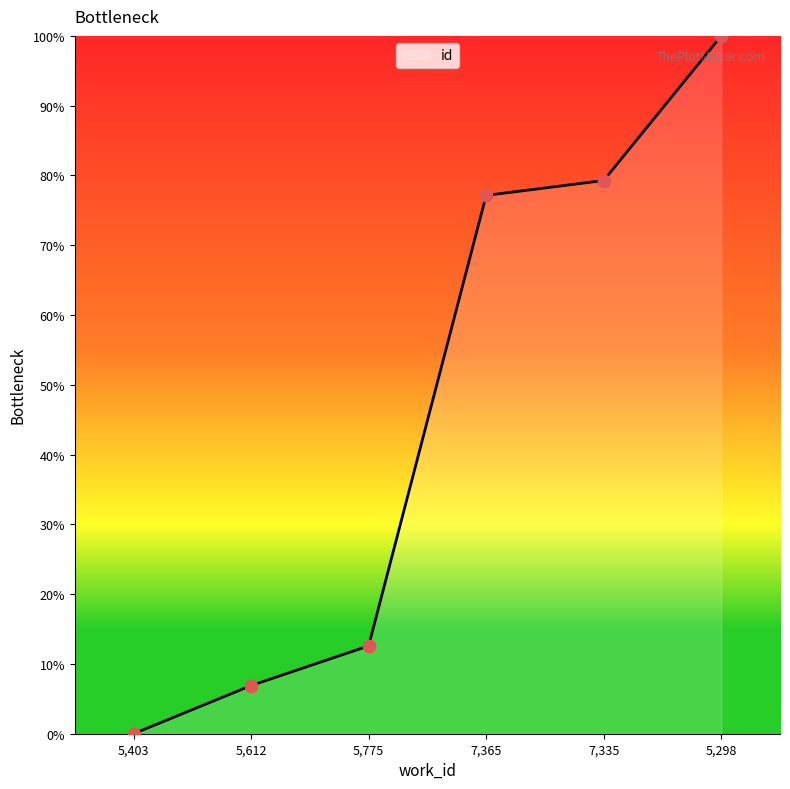

What is the change in value from 5,612 to 5,775?

+5.7